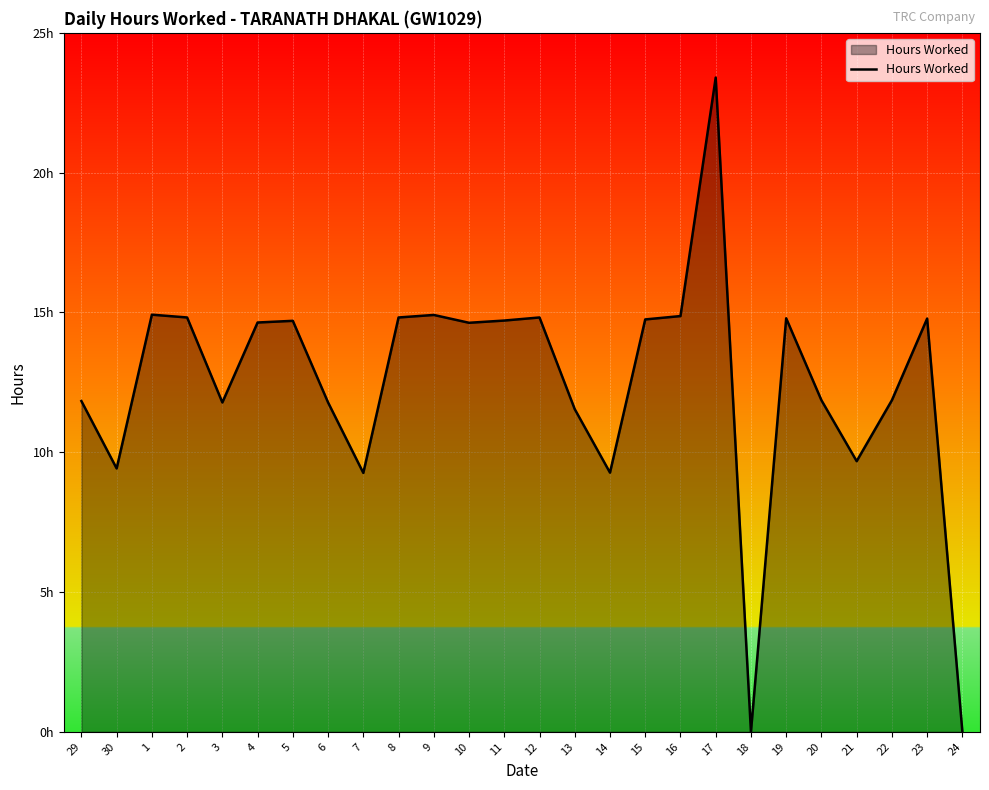

Does the chart have visible grid lines?

Yes